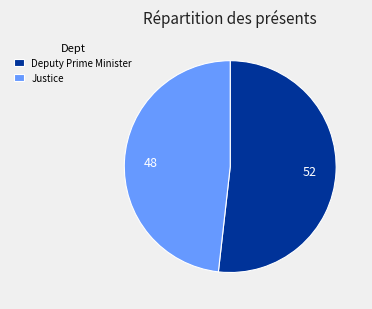

What is the largest slice in the pie chart?

Deputy Prime Minister